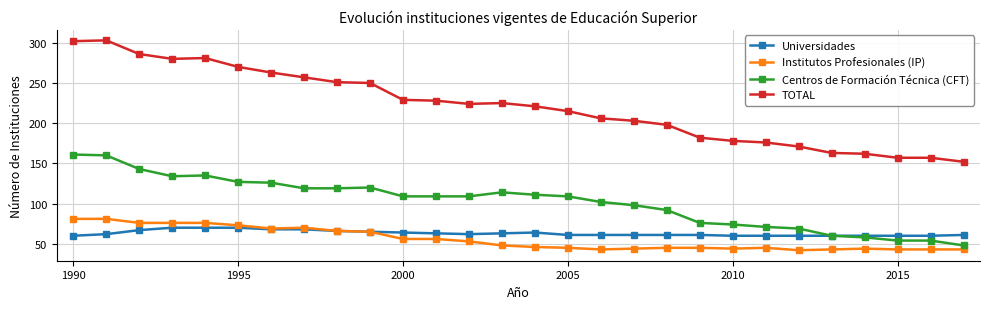

What is the greatest value displayed?

303